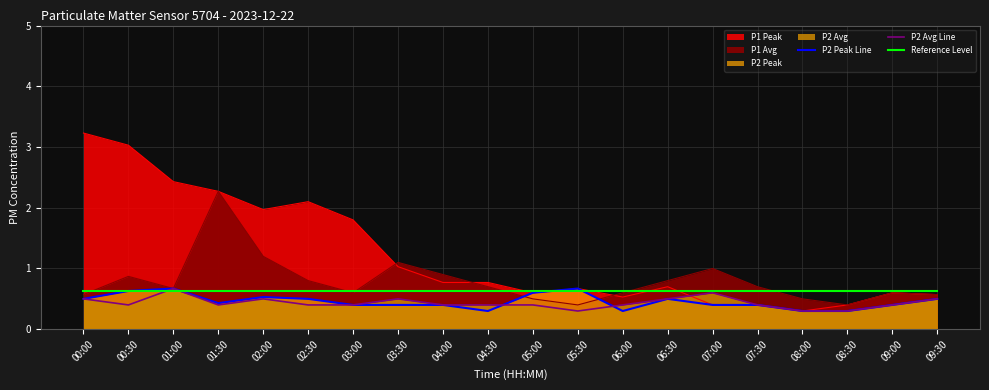

What position from the right is 00:30?

19